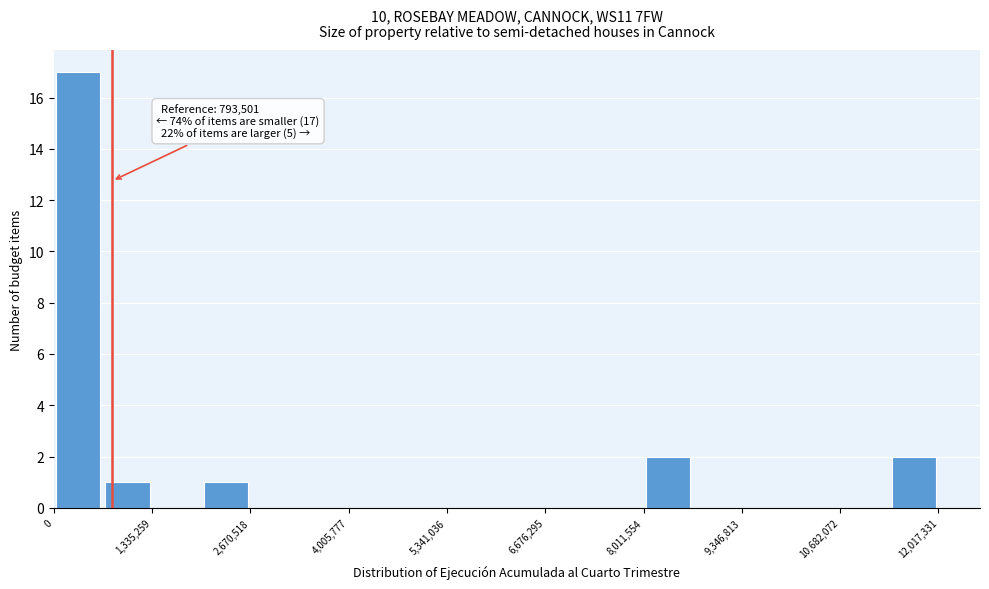

Read against the x-axis, roughly where is the centre of the tallest bar?

400000